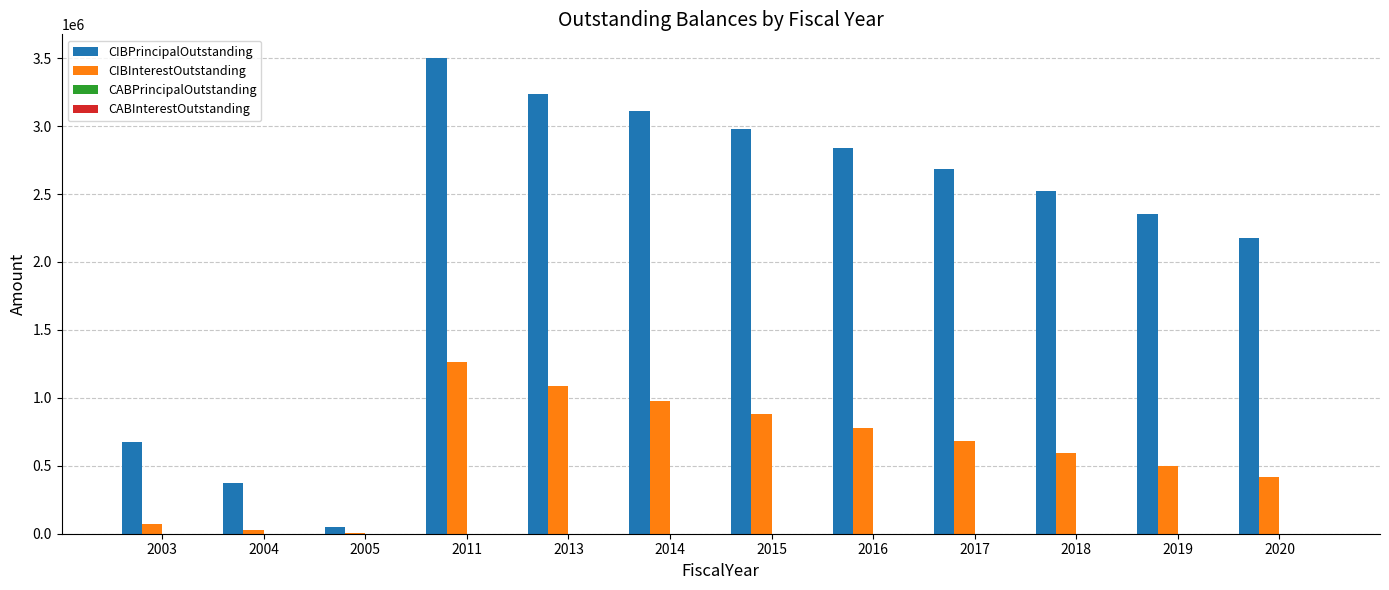

What is the sum of all CIBInterestOutstanding values?

7278008.3